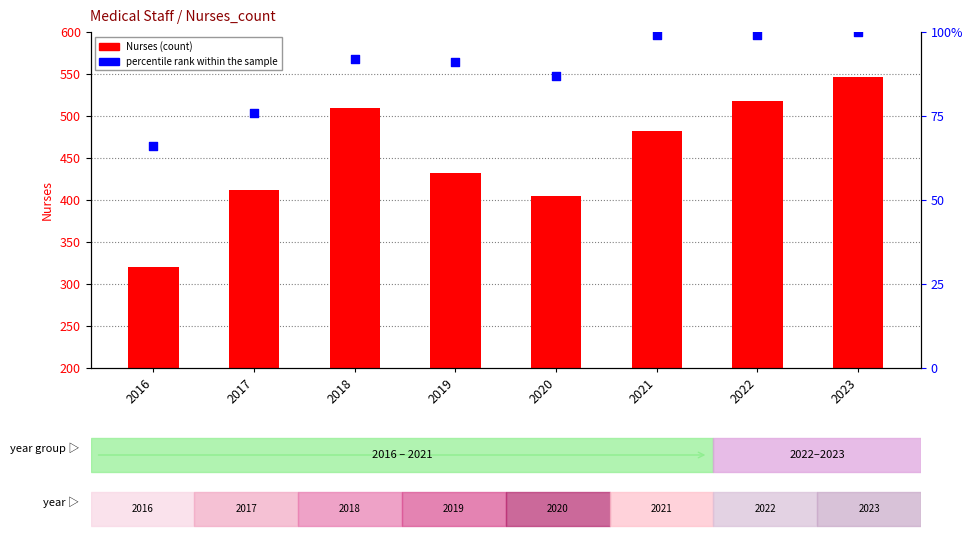

At which category is the sum across all series the highest?

2023